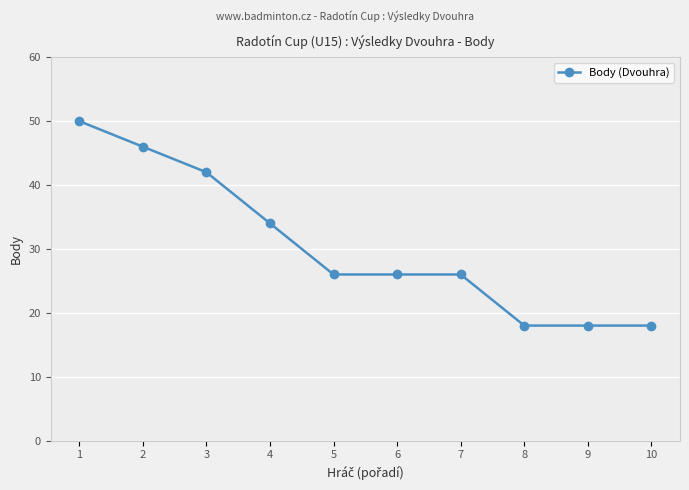

Is it true that the value at 2 is 79?

False